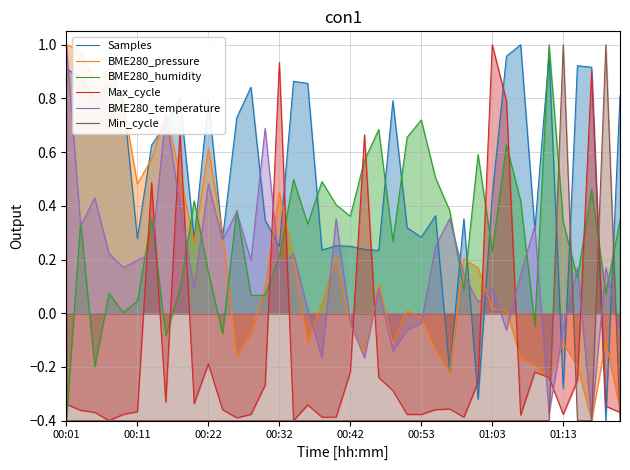

Between 00:11 and 00:42, which series saw the biggest shift?

BME280_pressure